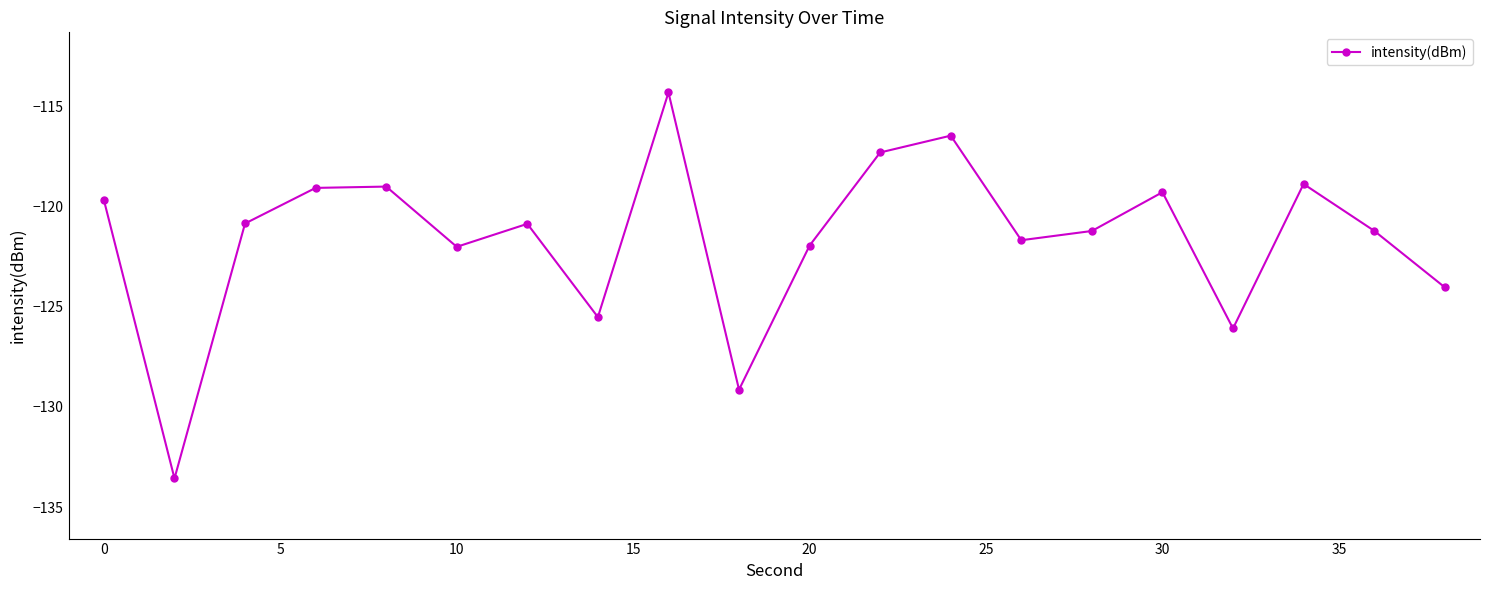

True or false: the data has more than 2 interior local peaks.

True